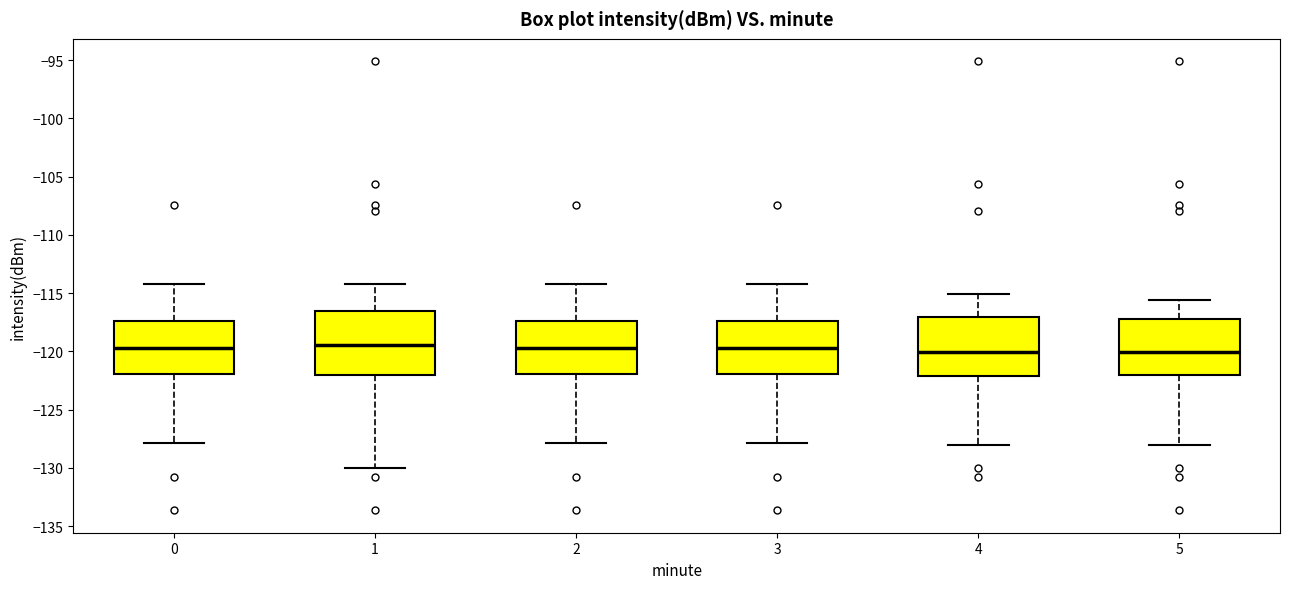

Reading left to right, read every box against the y-axis: the position of its median line, the range the box covers, and the ends of its whiskers. The values are not printed on the chart, so give them approximately, as read against the axis.

0: median -119.5, box -122.0 to -117.5, whiskers -128.0 to -114.0
1: median -119.5, box -122.0 to -116.5, whiskers -130.0 to -114.0
2: median -119.5, box -122.0 to -117.5, whiskers -128.0 to -114.0
3: median -119.5, box -122.0 to -117.5, whiskers -128.0 to -114.0
4: median -120.0, box -122.0 to -117.0, whiskers -128.0 to -115.0
5: median -120.0, box -122.0 to -117.0, whiskers -128.0 to -115.5